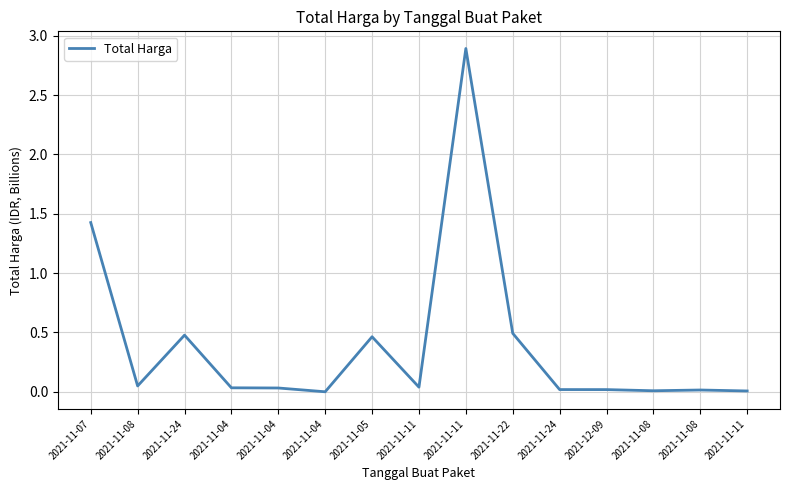

Where is the first local minimum?

2021-11-08